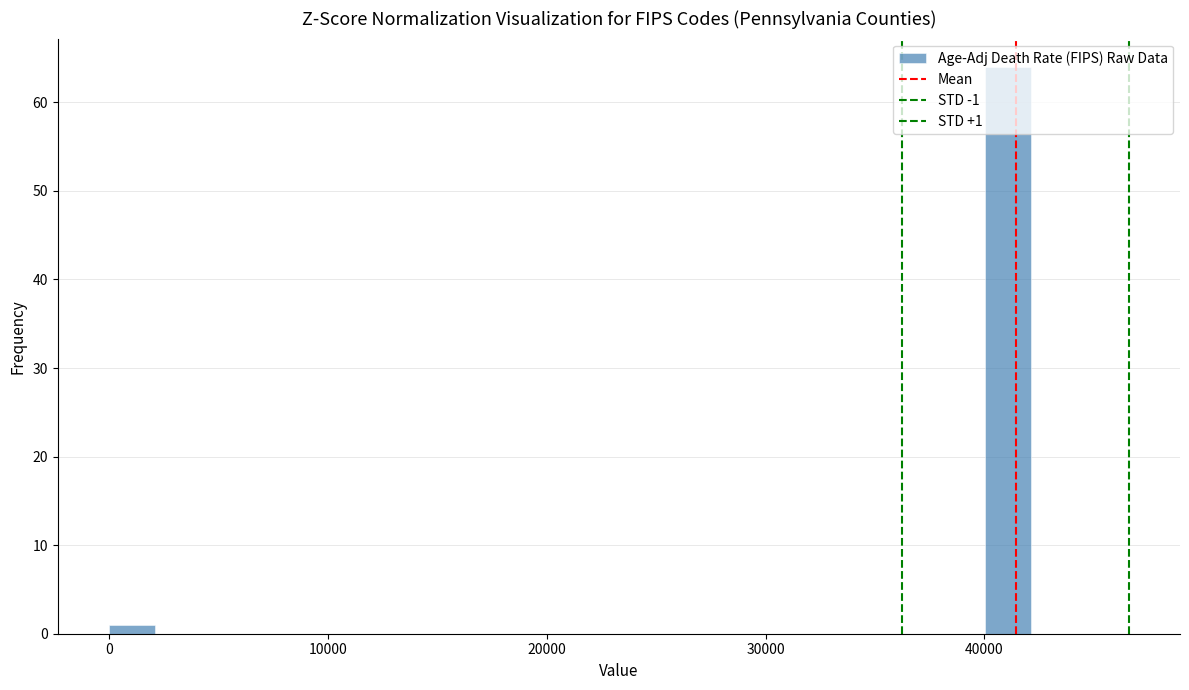

Around what value on the x-axis is the tallest bar? Give the approximate position of its centre, as read against the axis.

41000